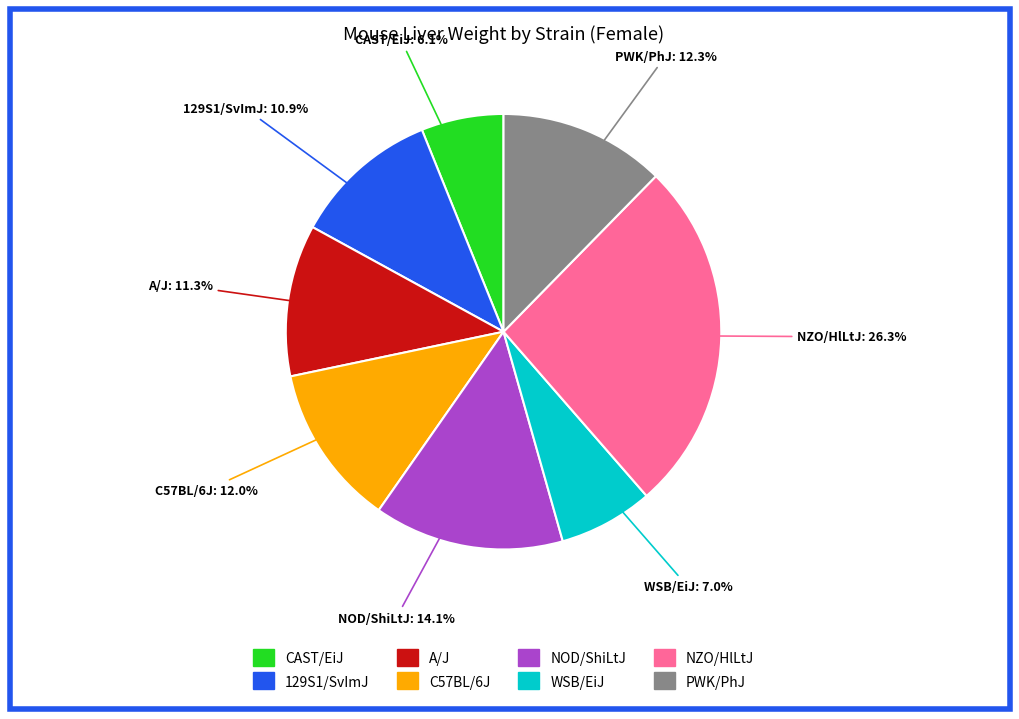

How many slices are in this pie chart?

8